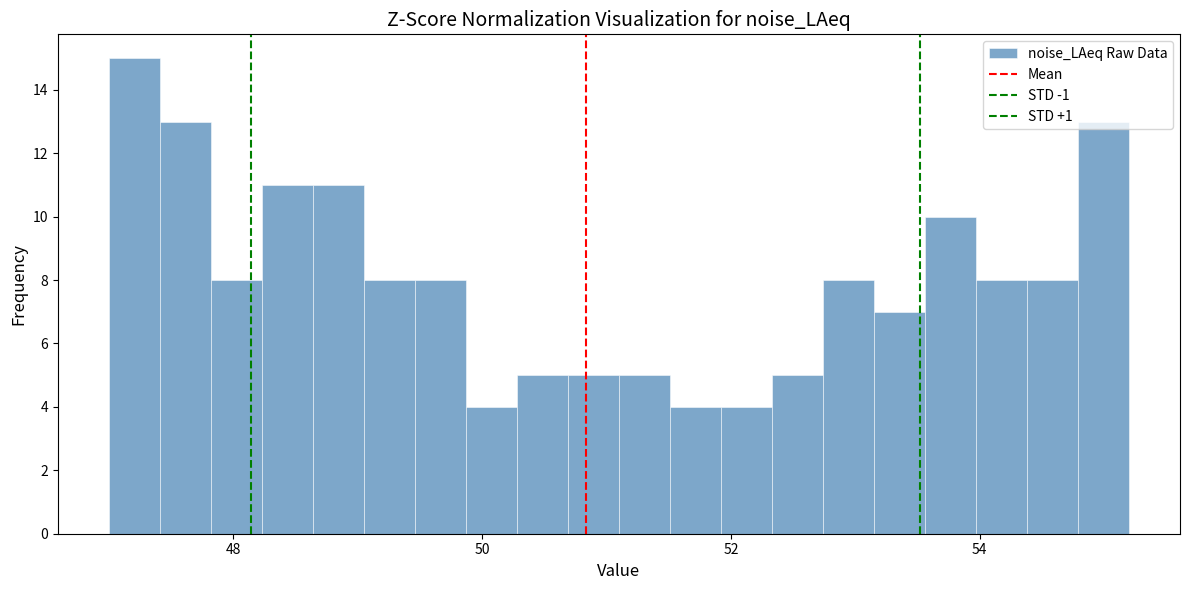

Read against the x-axis, roughly where is the centre of the tallest bar?

47.2